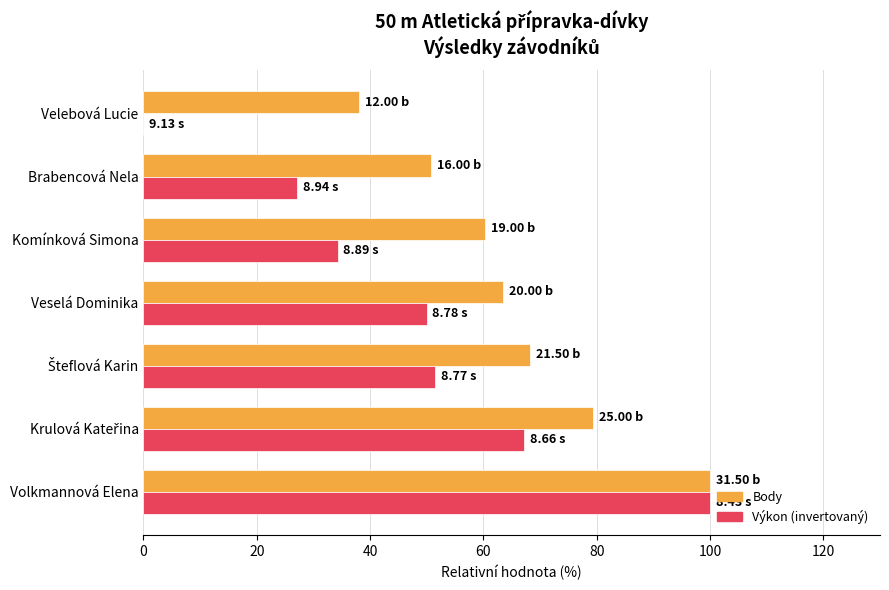

Which series has the largest total across all categories?

Body